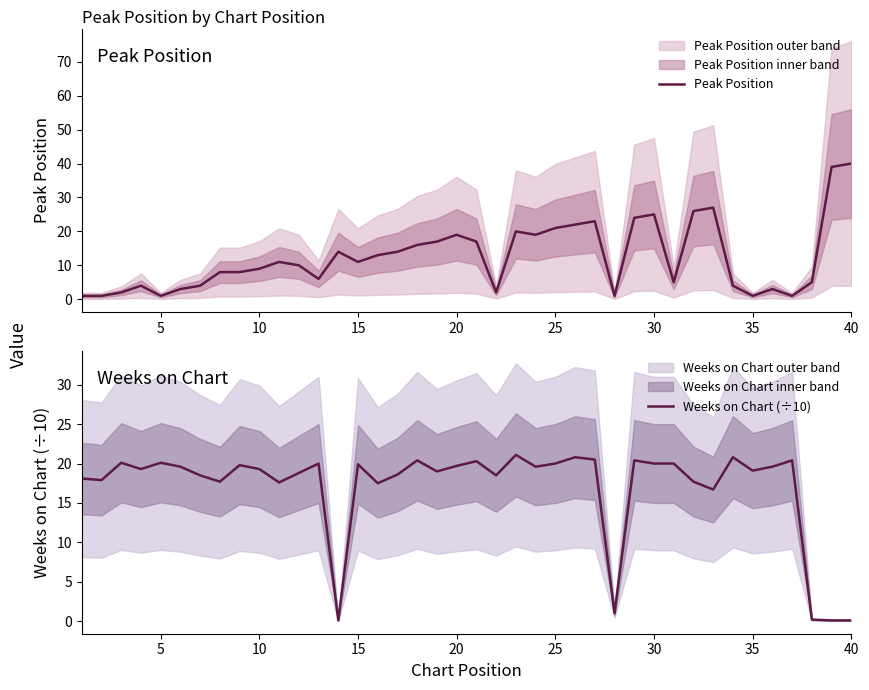

What is the maximum value for Weeks on Chart (÷10)?

21.1